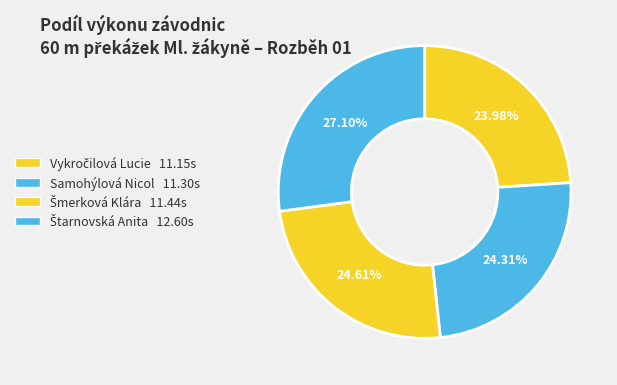

Combined, what portion of the pie is Štarnovská Anita and Šmerková Klára?

51.7%